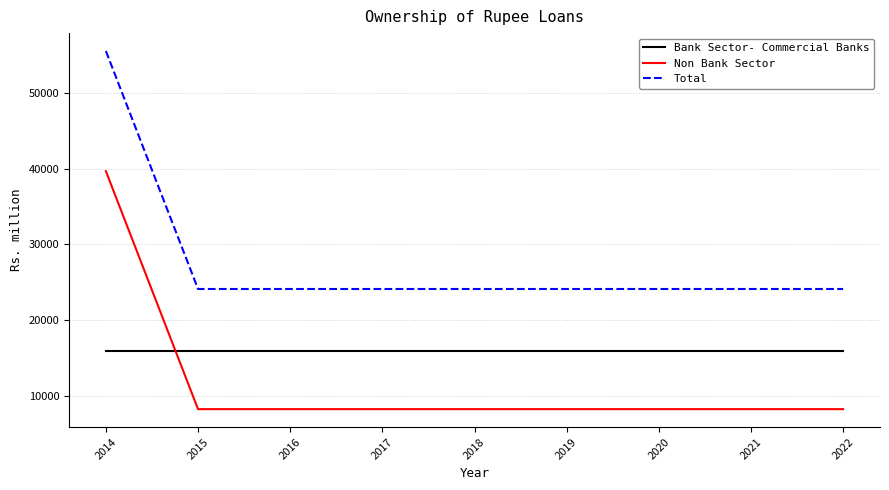

What is the spread (max minus min) of values at 2014?

39648